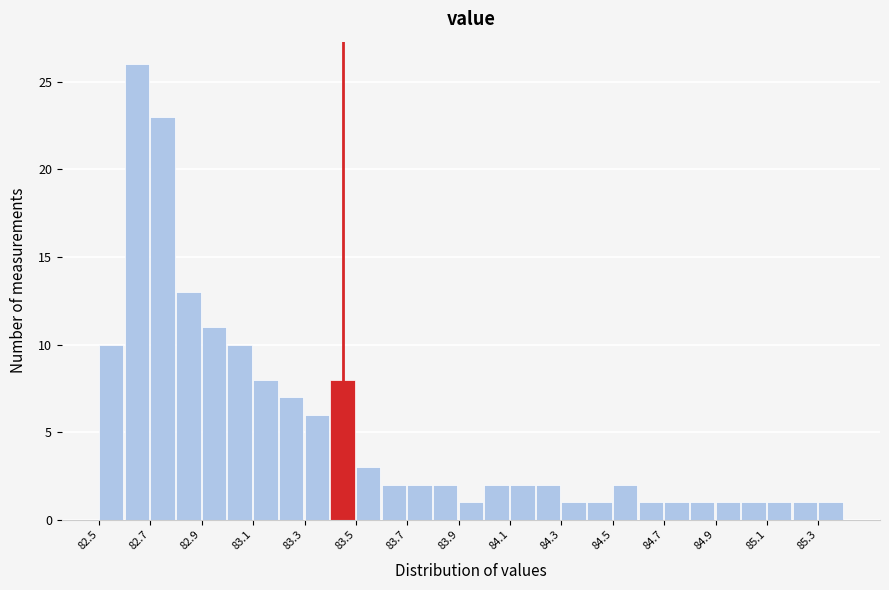

Over which range of the x-axis is the bar tallest?

82.6 to 82.7